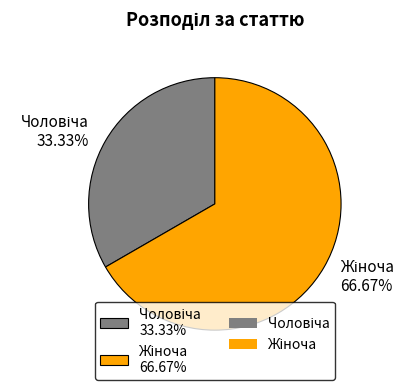

Is there any slice that represents more than half of the pie?

Yes